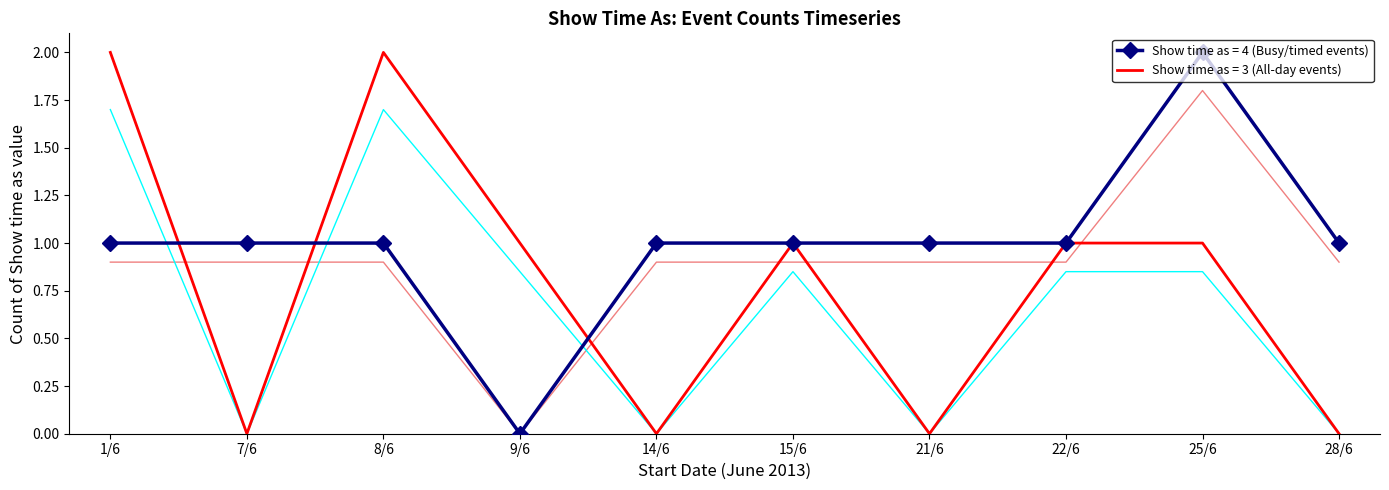

What is the difference between the highest and lowest values at 25/6/2013?

1